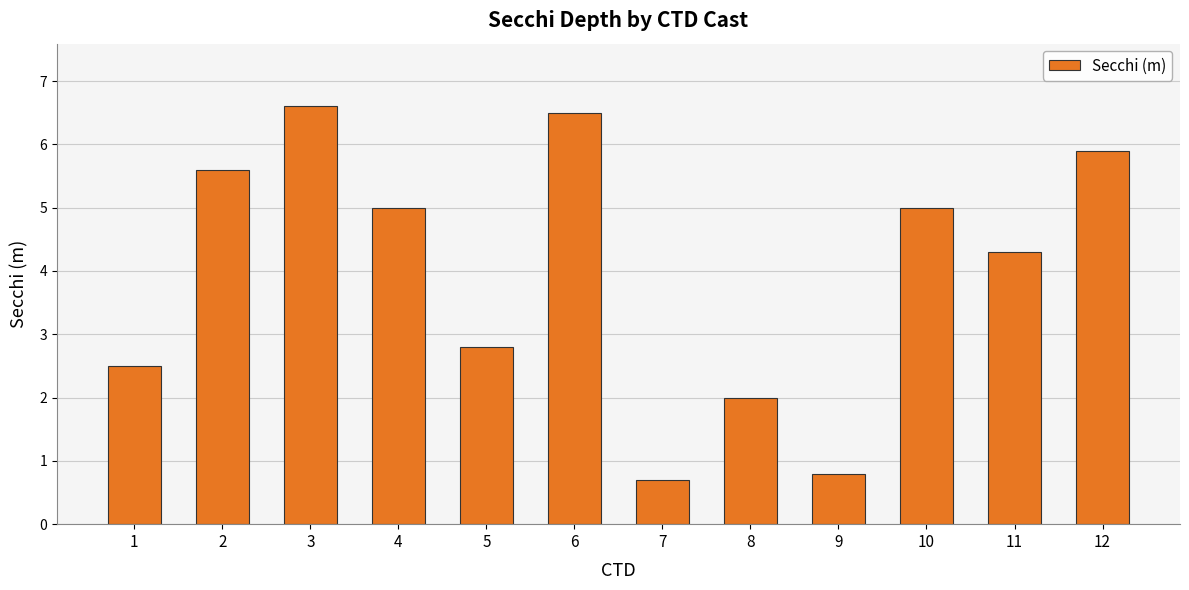

Reading left to right, transcribe all the data shown in this chart.

2.5	5.6	6.6	5.0	2.8	6.5	0.7	2.0	0.8	5.0	4.3	5.9